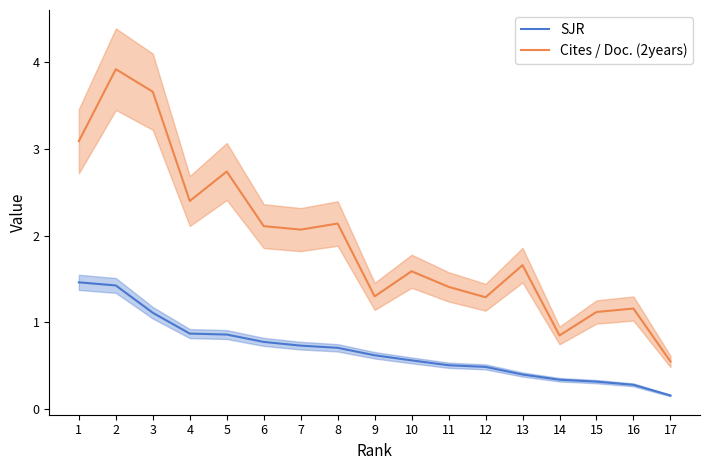

What is the average value of the Cites / Doc. (2years) series?

1.9